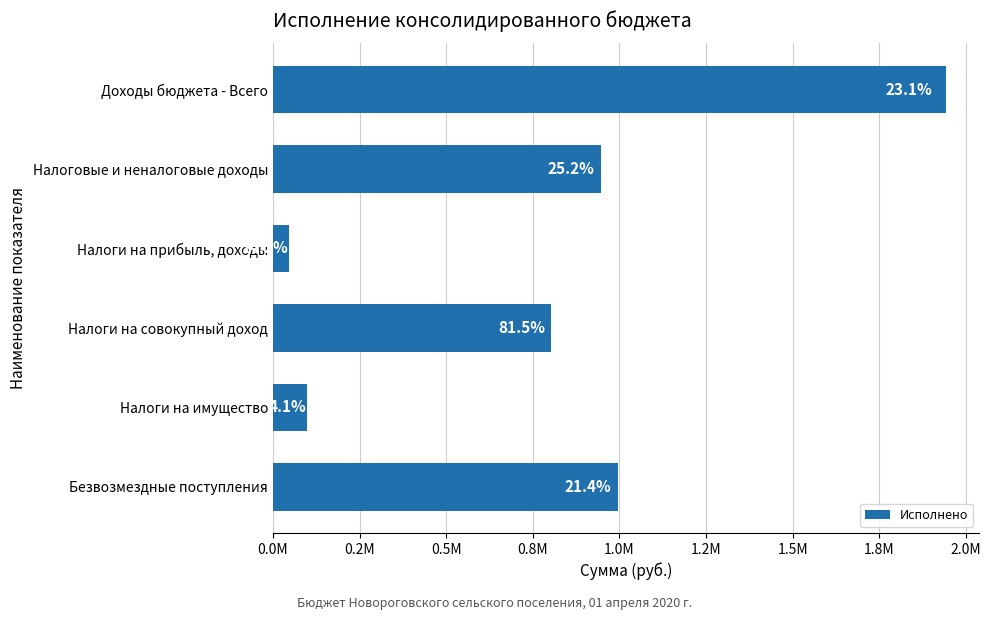

Are the bars horizontal?

Yes